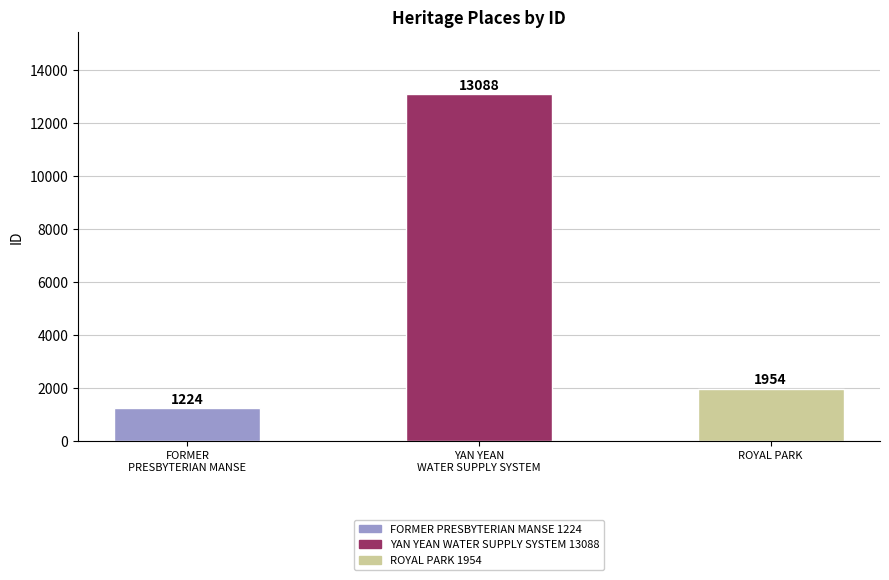

Rank the categories by value from lowest to highest.

FORMER PRESBYTERIAN MANSE, ROYAL PARK, YAN YEAN WATER SUPPLY SYSTEM